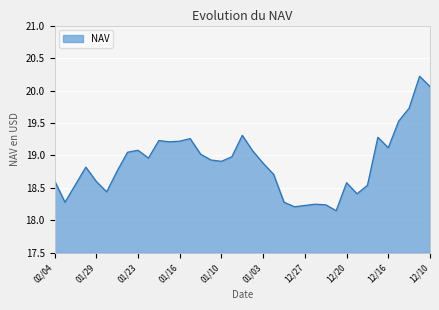

What is the maximum value shown in the chart?

20.2